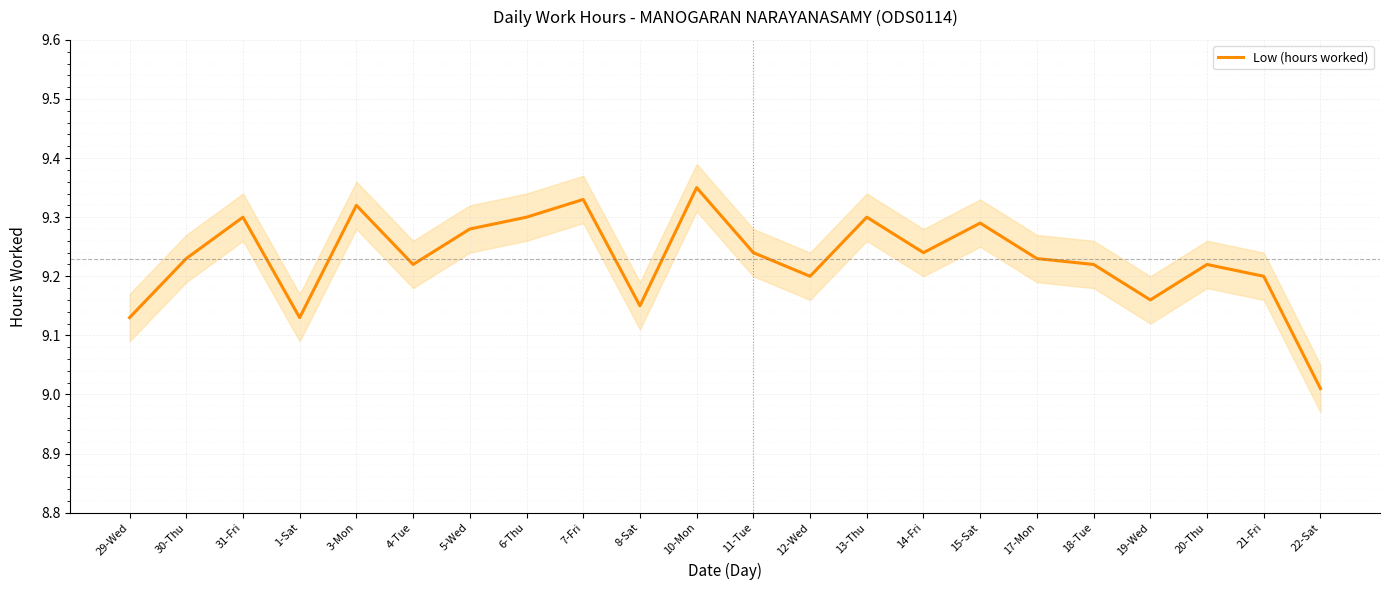

What is the sum of the values at 1-Sat and 15-Sat?

18.4